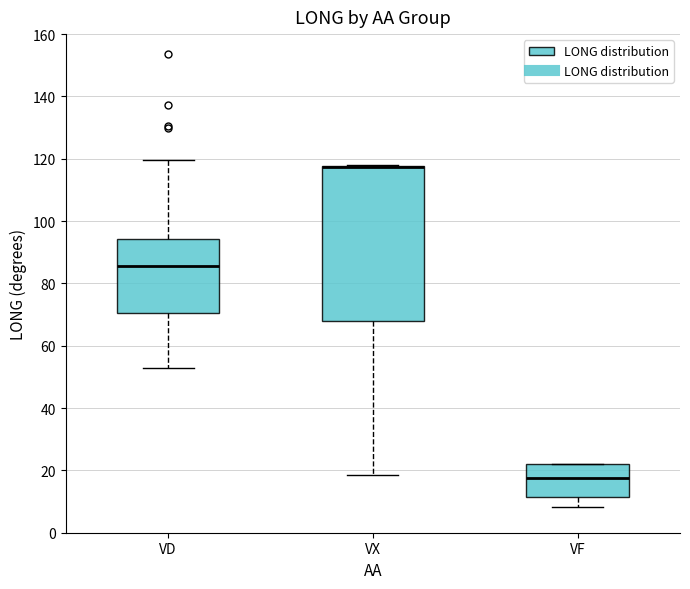

Comparing the boxes themselves (not the whiskers), which one is the tallest?

VX